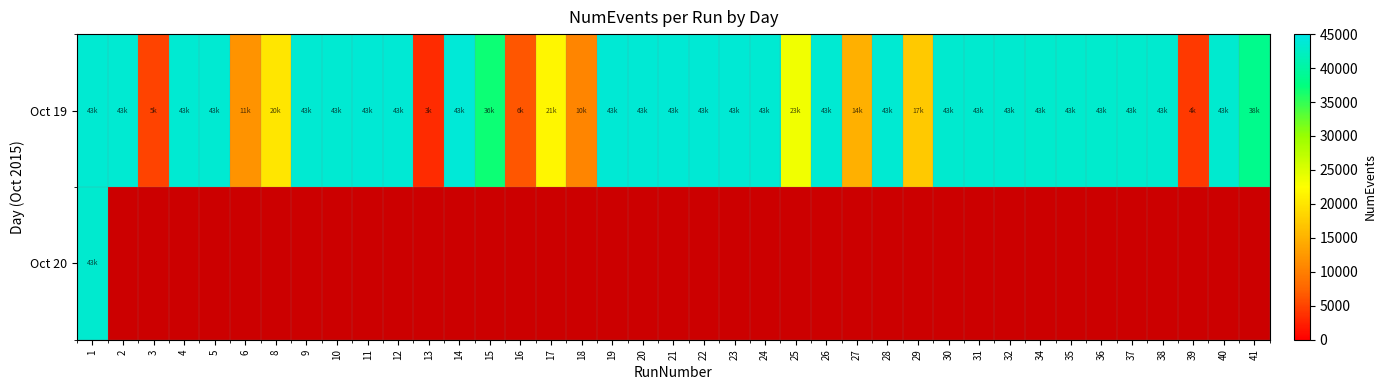

At which category is the sum across all series the highest?

1